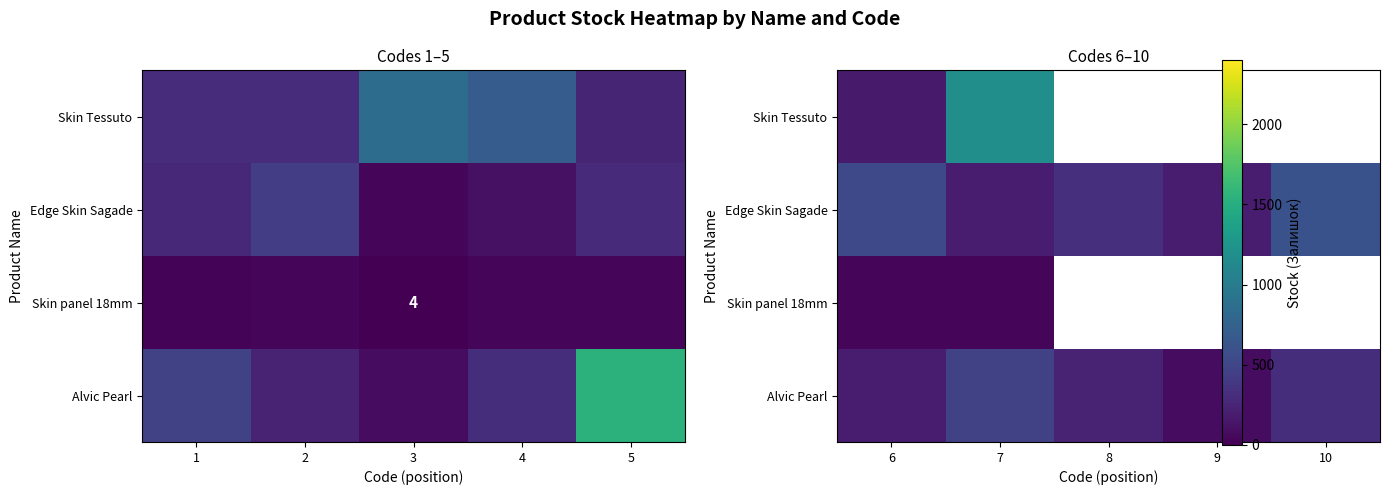

List the series in order of their overall mean, lowest first.

Skin Tessuto, Edge Skin Sagade, Skin panel 18mm, Alvic Pearl